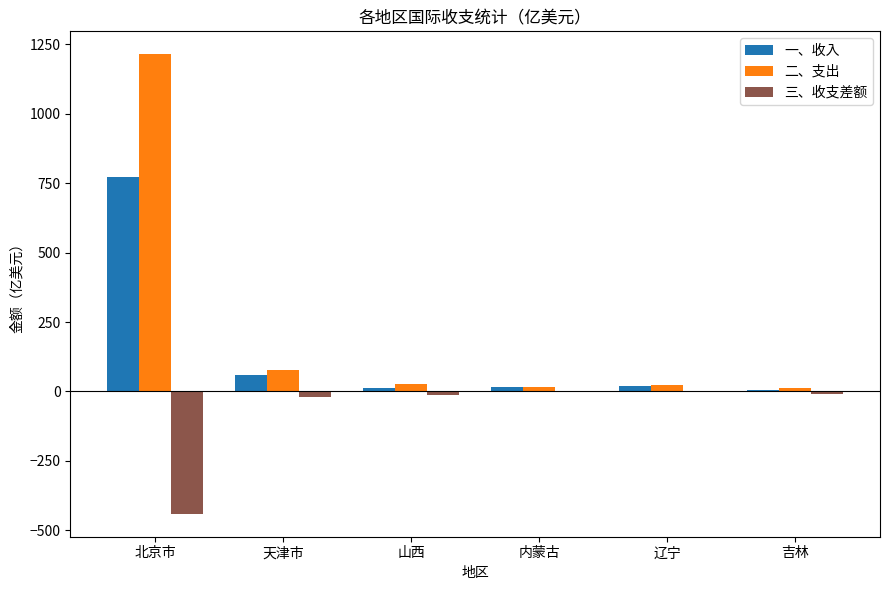

Is the value of 一、收入 at 吉林 greater than the value of 三、收支差额 at 北京市?

Yes